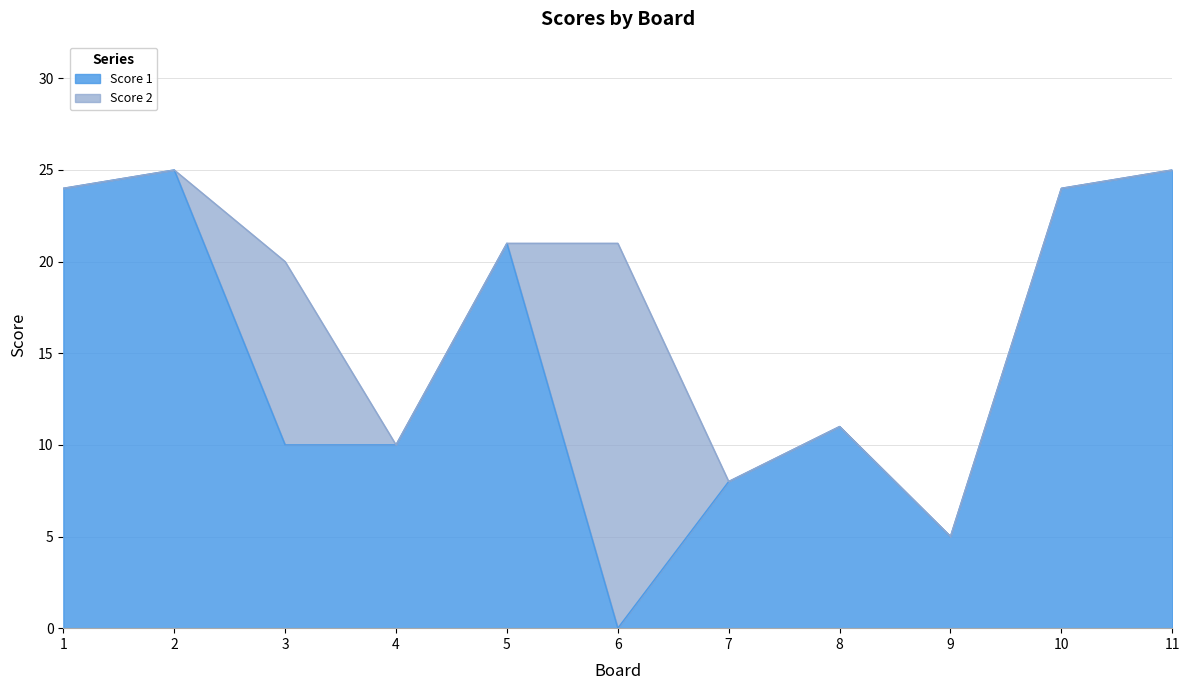

Which label corresponds to the largest value in the chart?

2